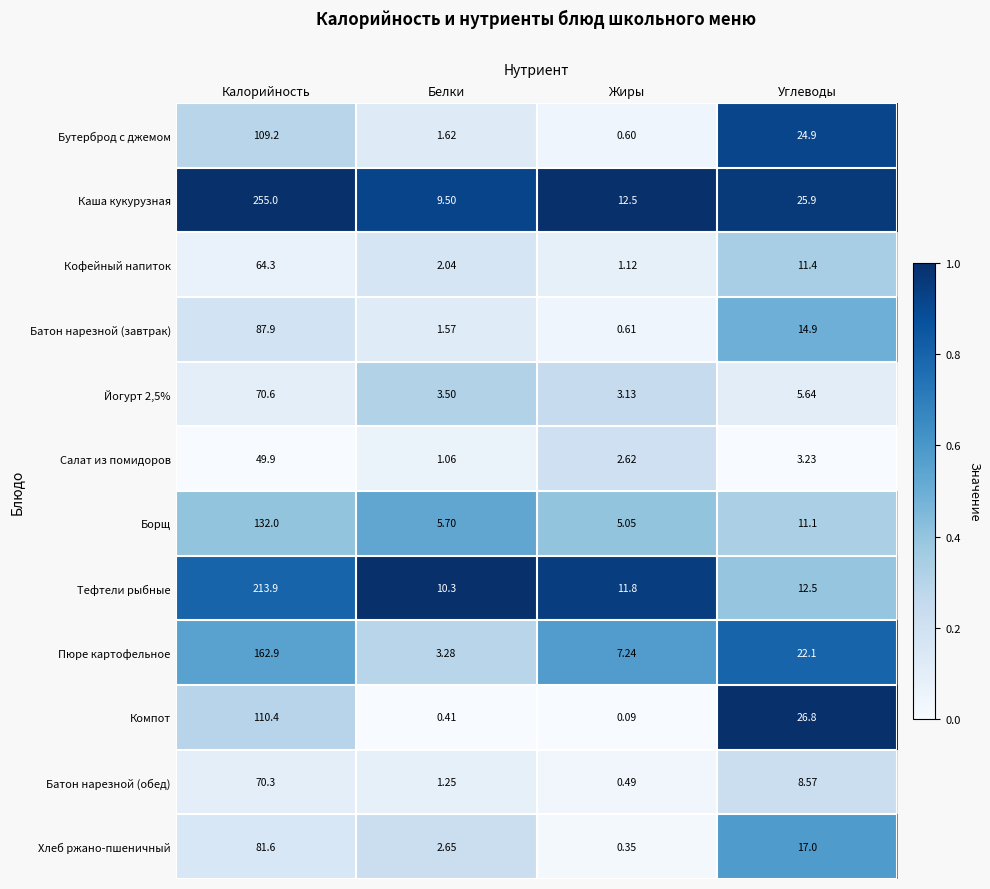

List the labels in order of Батон нарезной (обед) value, largest first.

Калорийность, Углеводы, Белки, Жиры